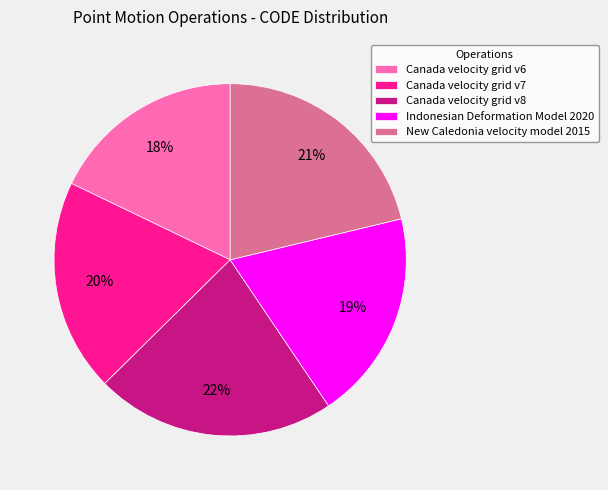

To the nearest percent, what portion does Canada velocity grid v8 represent?

22%